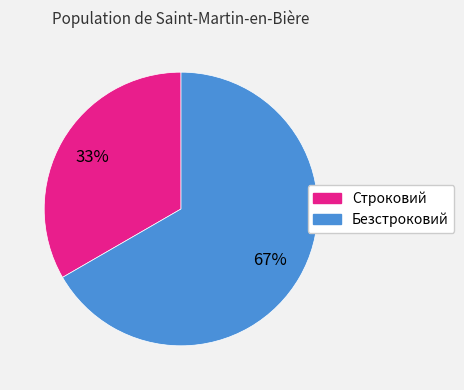

Between Безстроковий and Строковий, which is larger?

Безстроковий